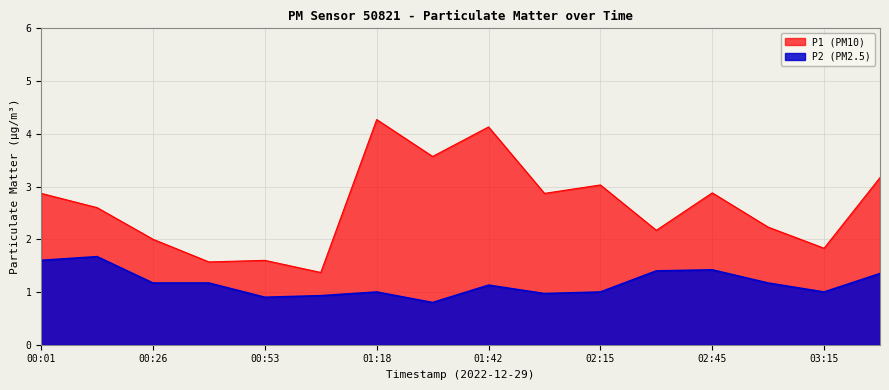

At which category does P2 reach its first local peak?

00:13